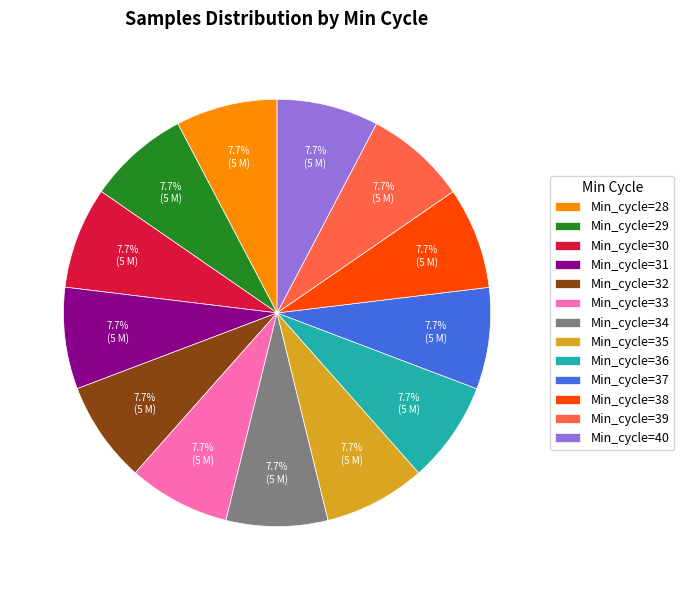

What is the ratio of the value at Min_cycle=29 to the value at Min_cycle=30?

1.0